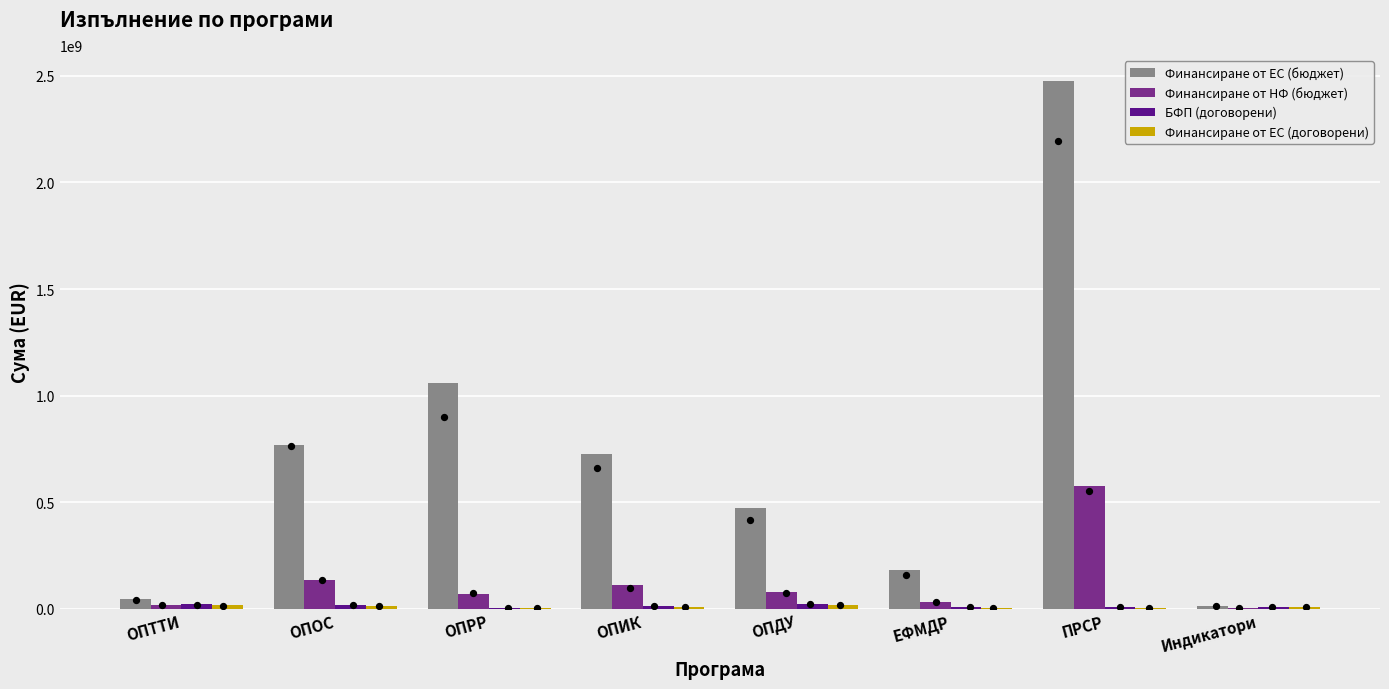

What is the total value across all series at ОПИК?

861859018.2